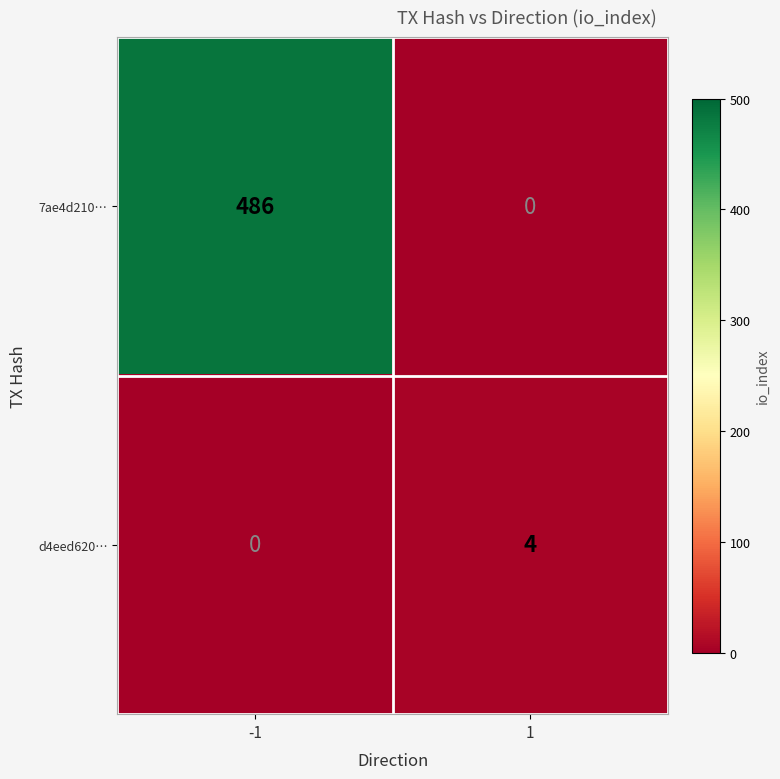

At how many categories does at least one series exceed 115?

1